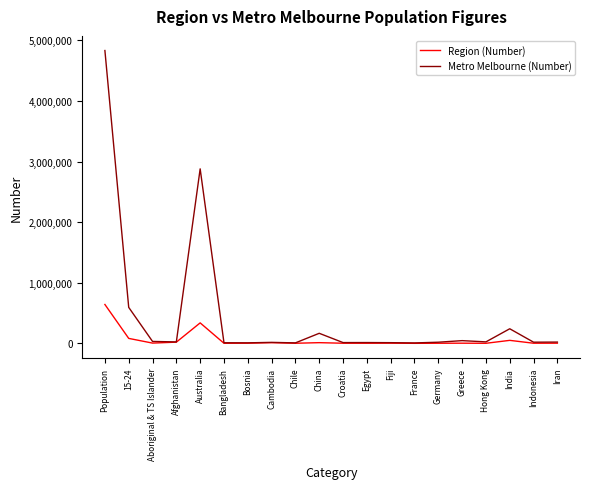

In Region (Number), how many points are lower than both neighbors (excluding endpoints)?

7